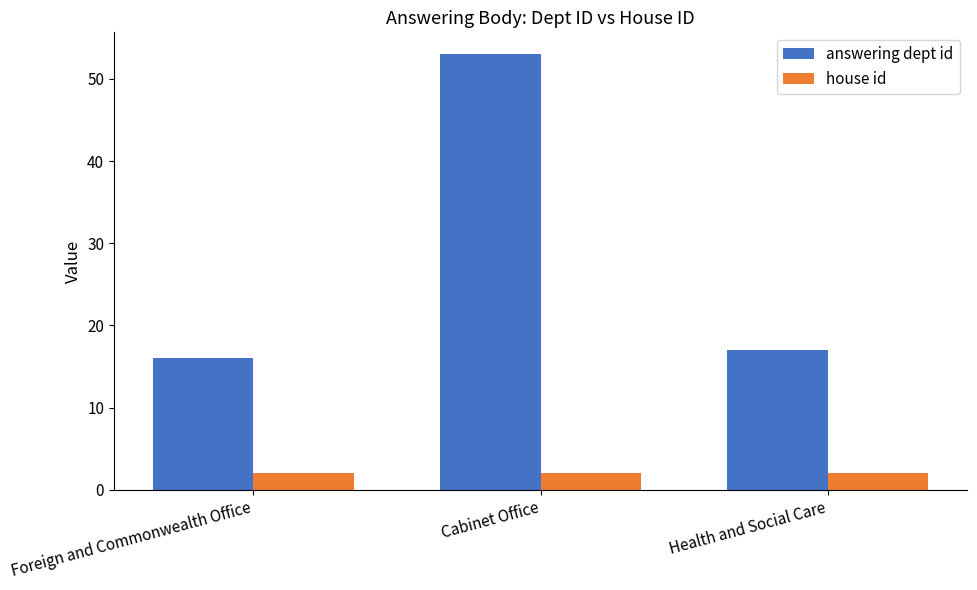

What is the difference between the highest and lowest values at Foreign and Commonwealth Office?

14